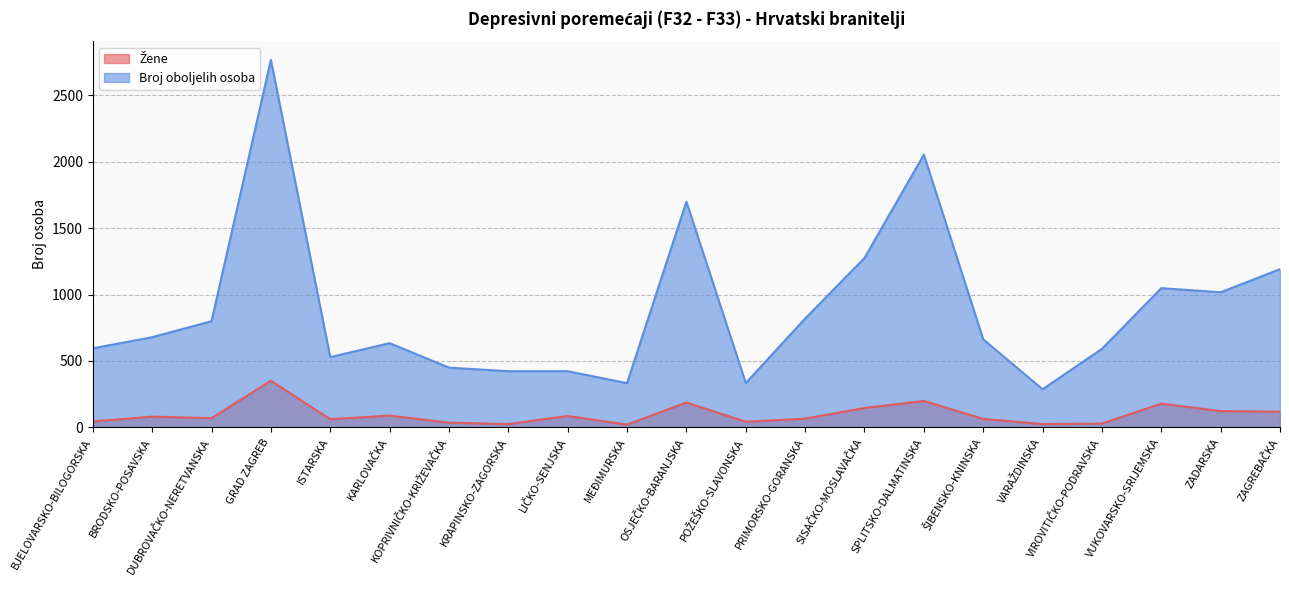

Which series has the widest spread of values?

Broj oboljelih osoba